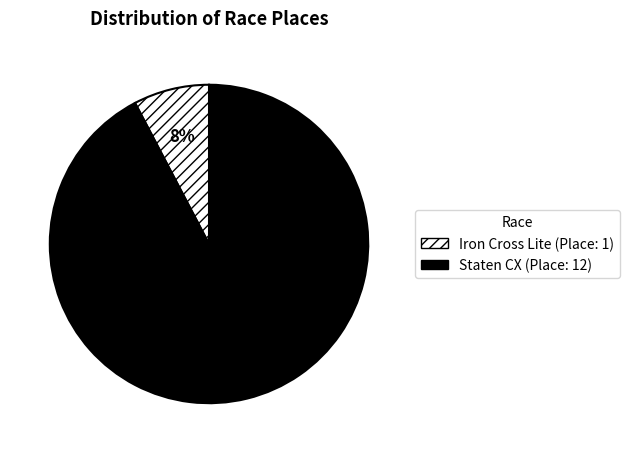

Is the sum of Staten CX and Iron Cross Lite greater than half?

Yes